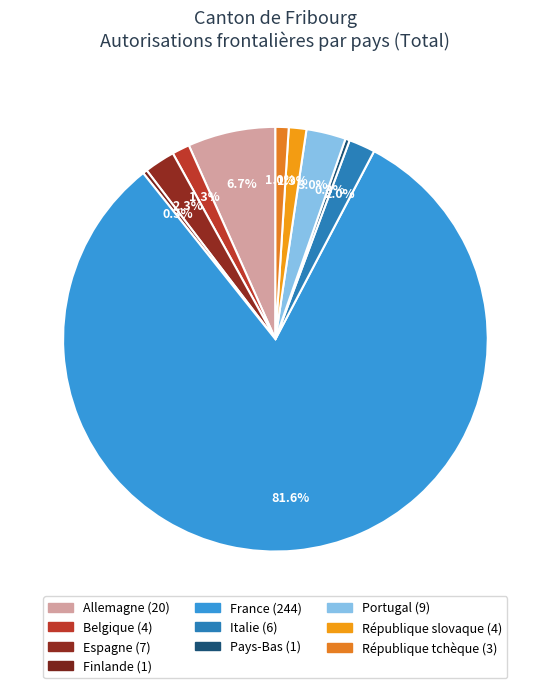

What is the change in value from Italie to Pays-Bas?

-5